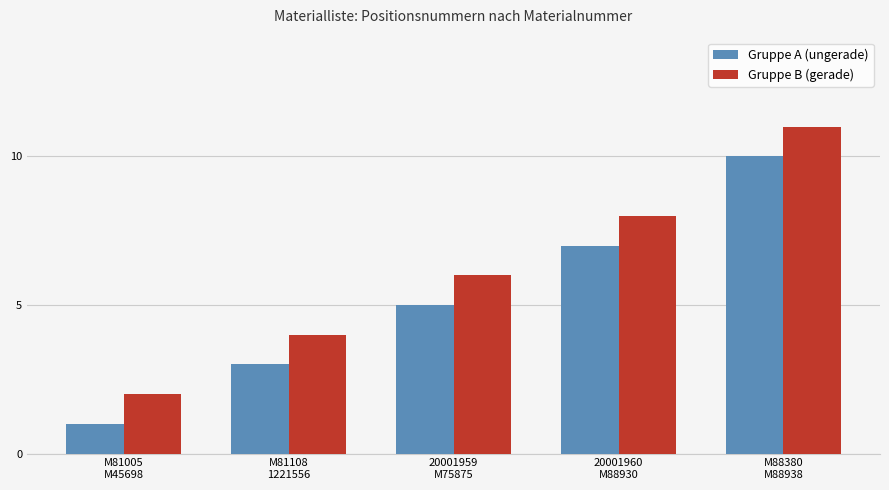

Which category has the highest value in the Gruppe A (ungerade) series?

M88380
M88938